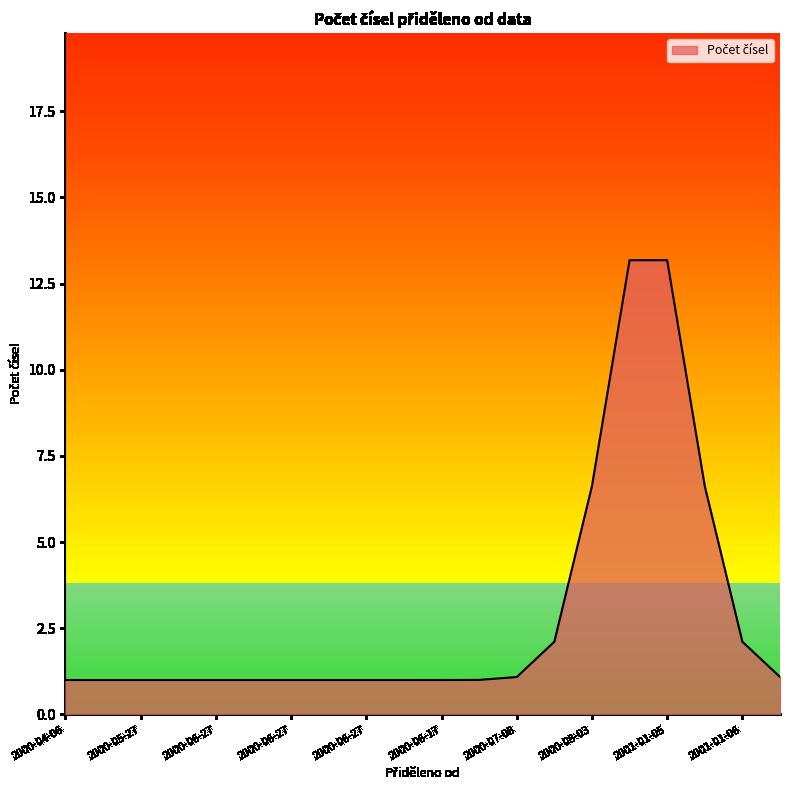

What is the greatest value displayed?

13.2